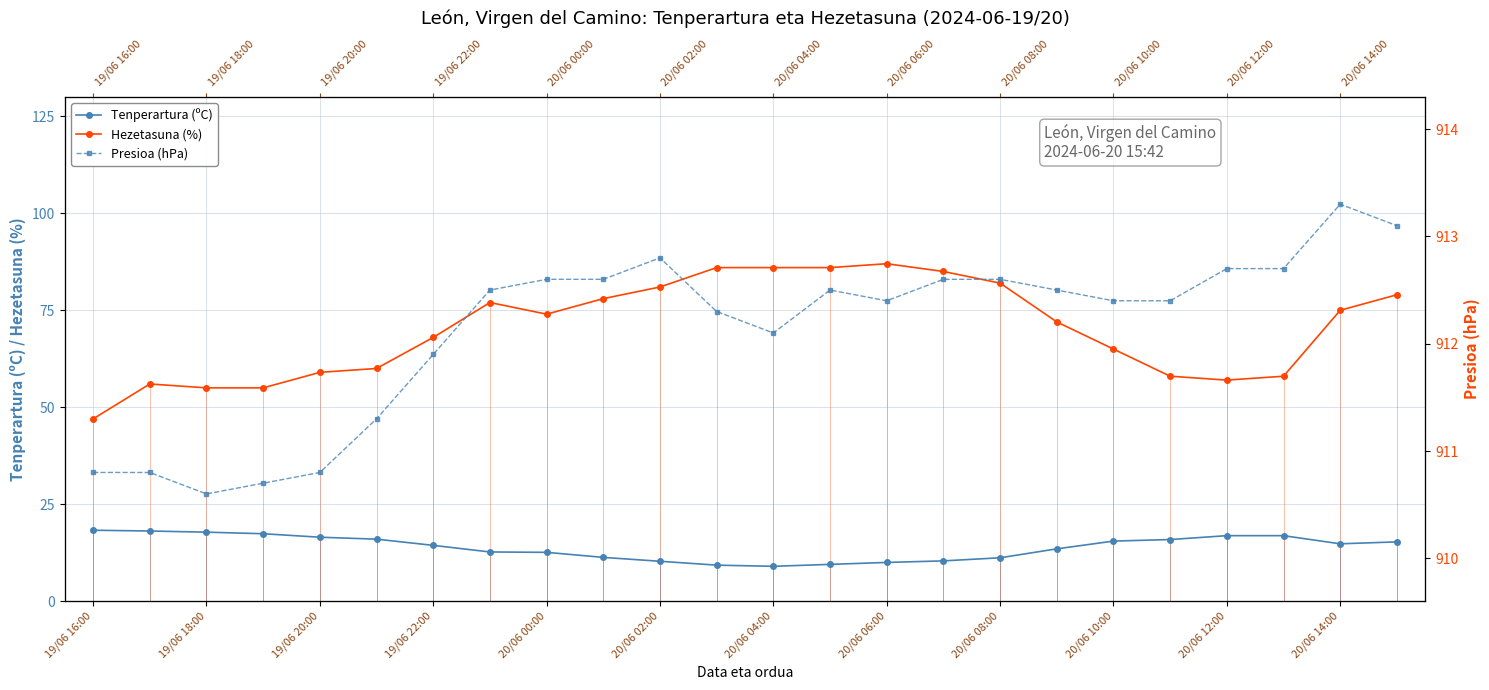

Reading left to right, list all the values displayed in this chart.

Tenperartura (ºC): 18.3	18.1	17.8	17.4	16.5	16.0	14.4	12.7	12.6	11.3	10.3	9.3	9.0	9.5	10.0	10.4	11.2	13.5	15.5	15.9	16.9	16.9	14.8	15.3
Hezetasuna (%): 47.0	56.0	55.0	55.0	59.0	60.0	68.0	77.0	74.0	78.0	81.0	86.0	86.0	86.0	87.0	85.0	82.0	72.0	65.0	58.0	57.0	58.0	75.0	79.0
Presioa (hPa): 910.8	910.8	910.6	910.7	910.8	911.3	911.9	912.5	912.6	912.6	912.8	912.3	912.1	912.5	912.4	912.6	912.6	912.5	912.4	912.4	912.7	912.7	913.3	913.1